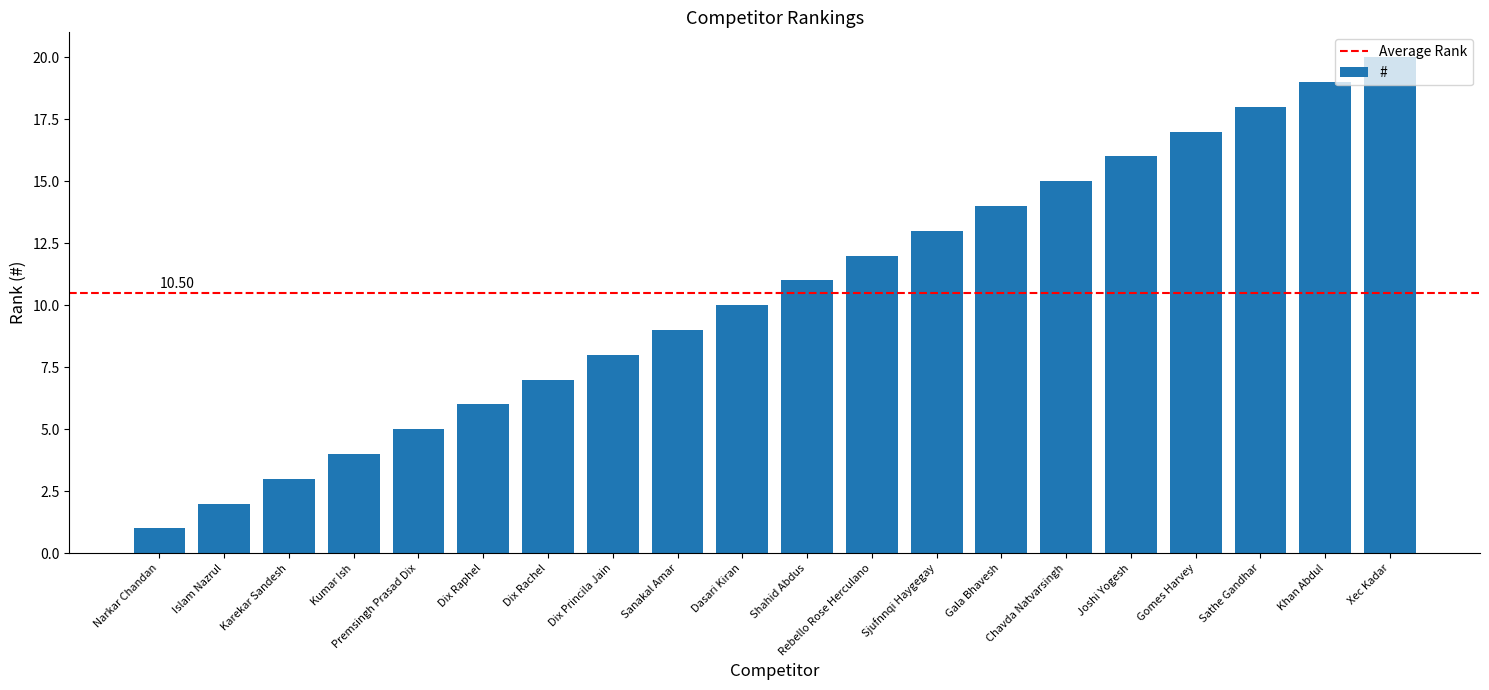

What is the sum of all values?

210